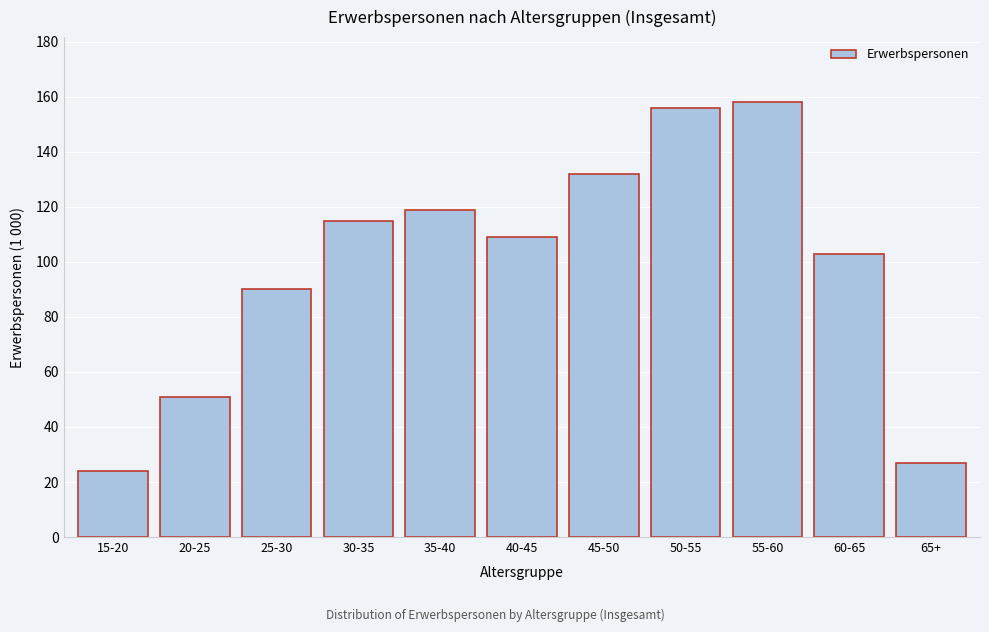

Reading left to right, extract all data points from this chart.

24	51	90	115	119	109	132	156	158	103	27